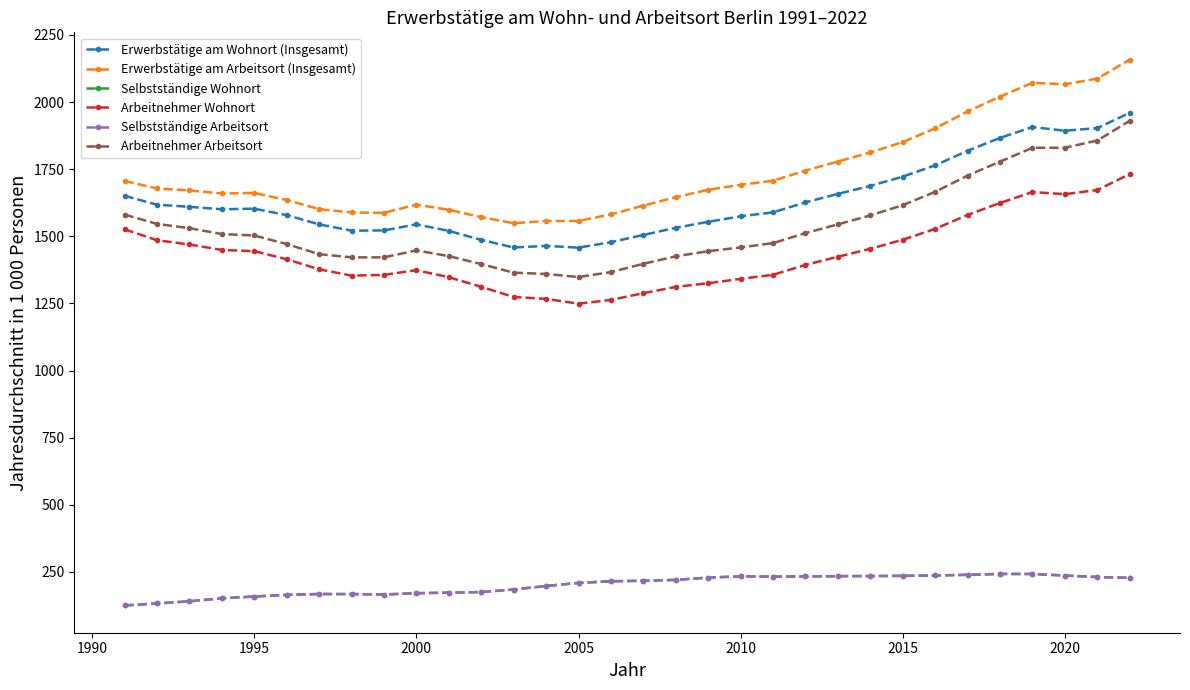

Which series has the largest range (max minus min)?

Erwerbstätige am Arbeitsort (Insgesamt)